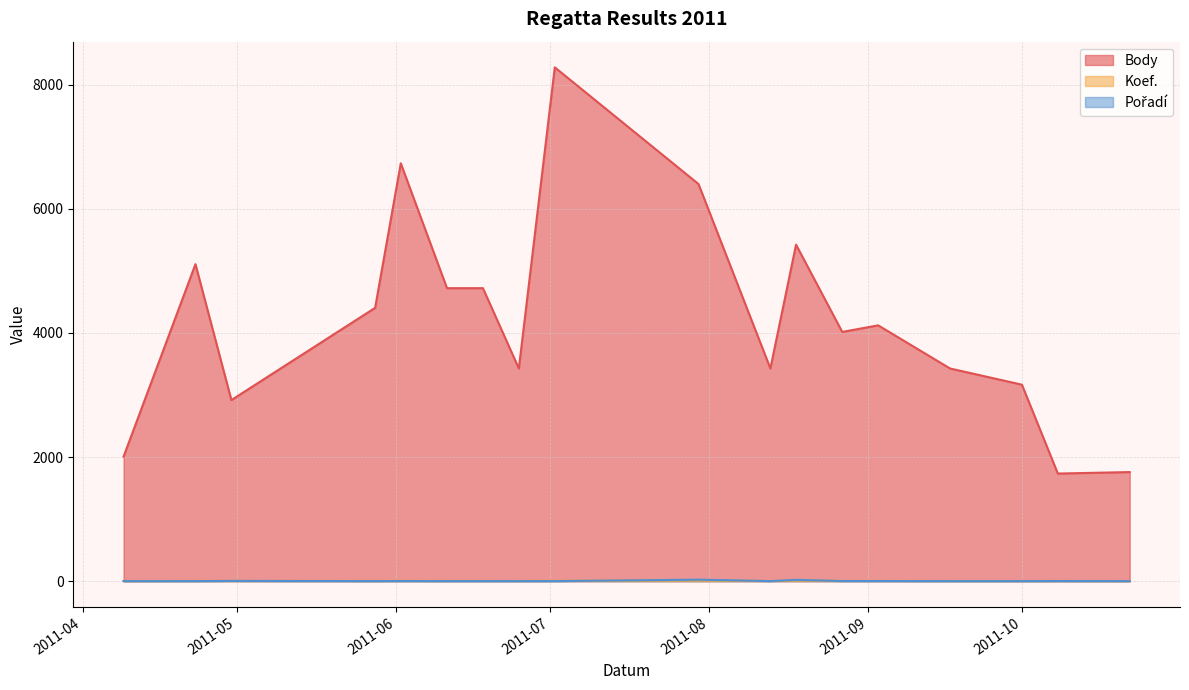

Reading left to right, extract all data points from this chart.

Body: 2008	5108	2918	4404	6733	4721	4721	3427	8279	6399	3427	5422	4016	4122	3427	3166	1734	1758
Koef.: 2	4	4	4	6	4	4	3	6	10	3	10	4	4	3	3	3	2
Pořadí: 1	1	4	1	2	1	1	1	1	24	1	21	2	2	1	1	2	1